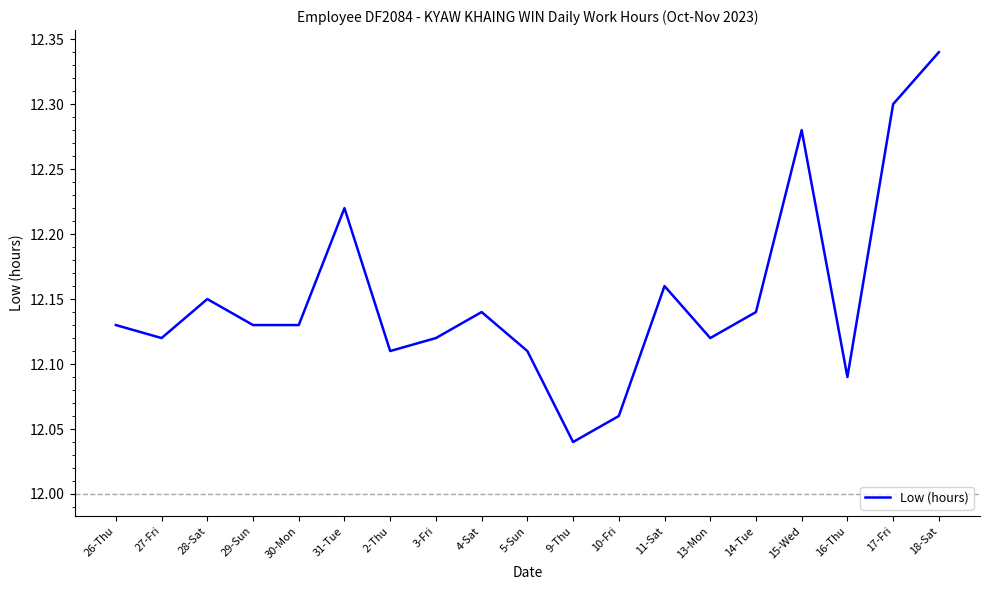

At which label is the value closest to 12?

9-Thu